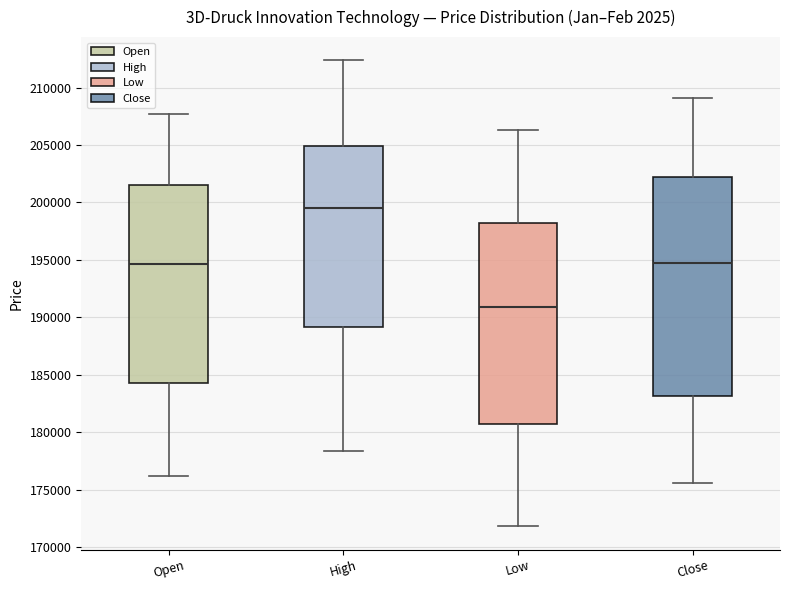

Reading left to right, transcribe this box plot: for each box, give where its median line is, the range the box spans, and where its two whiskers end, as read against the y-axis. The values are not printed on the chart, so give them approximately, as read against the axis.

Open: median 194500, box 184500 to 201500, whiskers 176000 to 207500
High: median 199500, box 189000 to 205000, whiskers 178500 to 212500
Low: median 191000, box 180500 to 198000, whiskers 172000 to 206500
Close: median 194500, box 183000 to 202000, whiskers 175500 to 209000